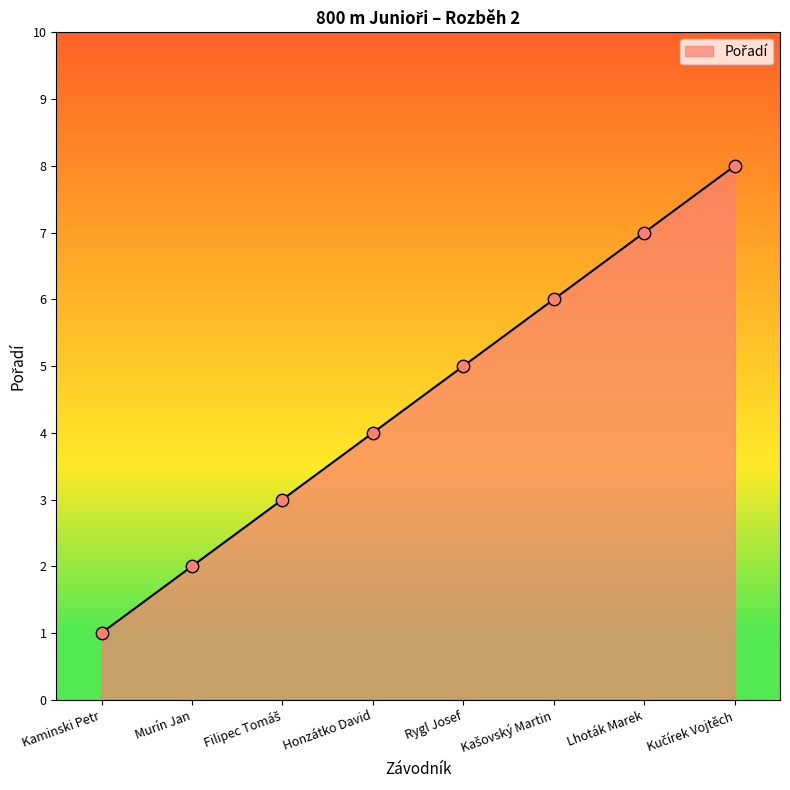

What is the ratio of the value at Kaminski Petr to the value at Murín Jan?

0.5